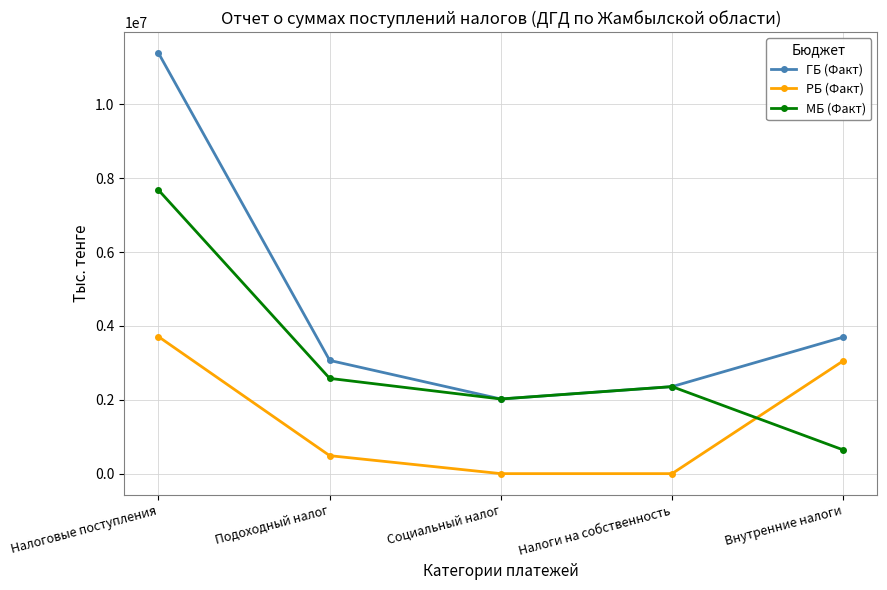

What position from the left is Социальный налог?

3